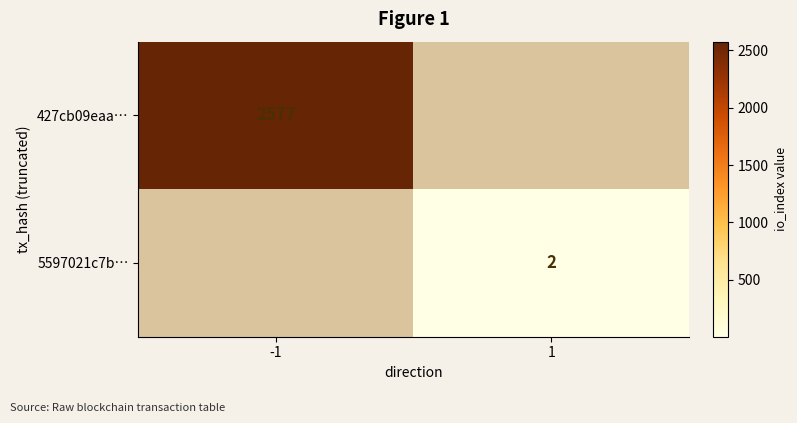

Is it true that 5597021c7b… equals 2 at 1?

True